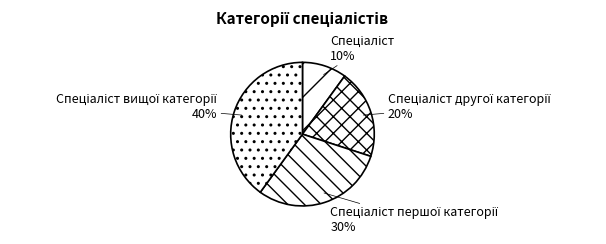

Is there any slice that represents more than half of the pie?

No